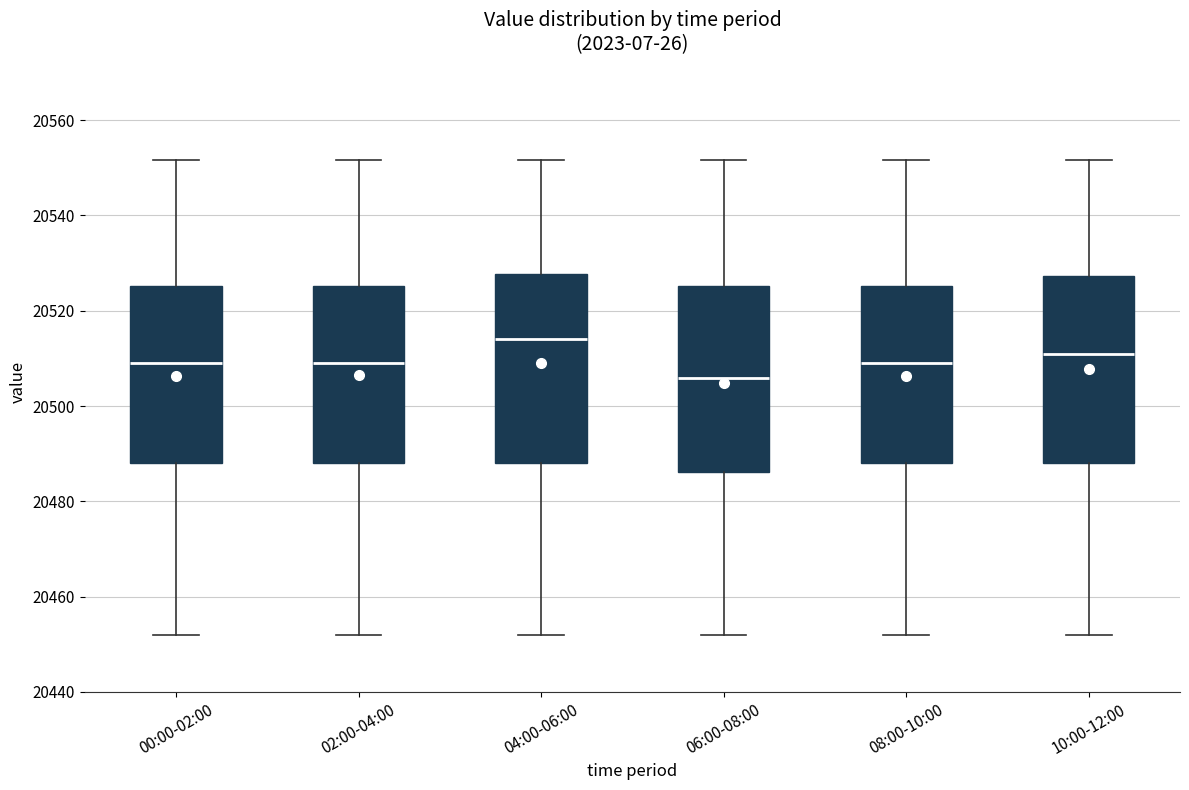

Reading left to right, read every box against the y-axis: the position of its median line, the range the box covers, and the ends of its whiskers. The values are not printed on the chart, so give them approximately, as read against the axis.

00:00-02:00: median 20508, box 20488 to 20526, whiskers 20452 to 20552
02:00-04:00: median 20508, box 20488 to 20526, whiskers 20452 to 20552
04:00-06:00: median 20514, box 20488 to 20528, whiskers 20452 to 20552
06:00-08:00: median 20506, box 20486 to 20526, whiskers 20452 to 20552
08:00-10:00: median 20508, box 20488 to 20526, whiskers 20452 to 20552
10:00-12:00: median 20512, box 20488 to 20528, whiskers 20452 to 20552